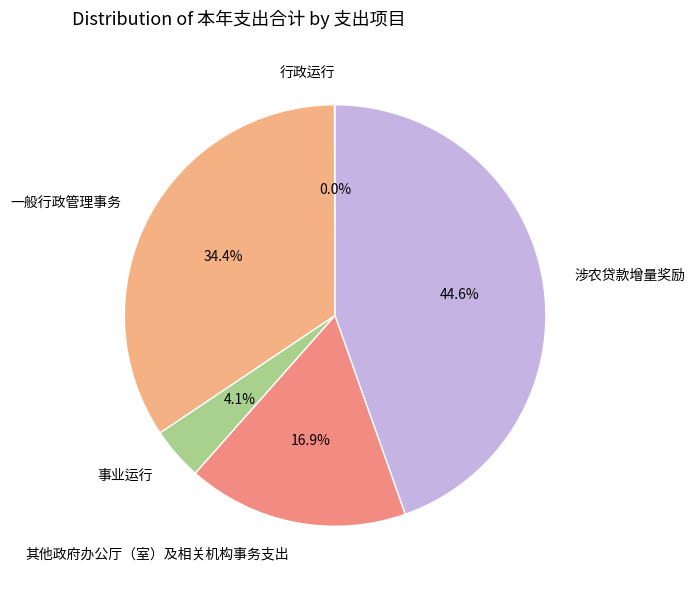

Which category has the biggest portion of the pie?

涉农贷款增量奖励